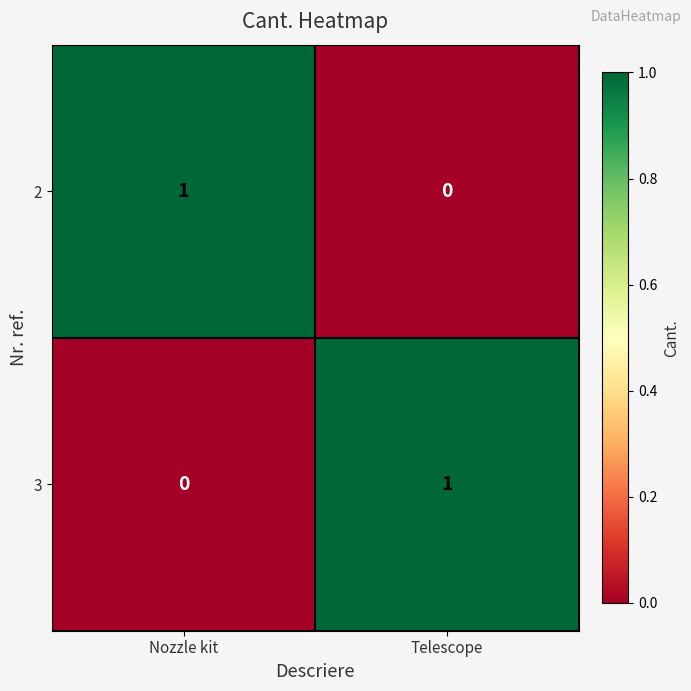

What is the total value across all series at Nozzle kit?

1